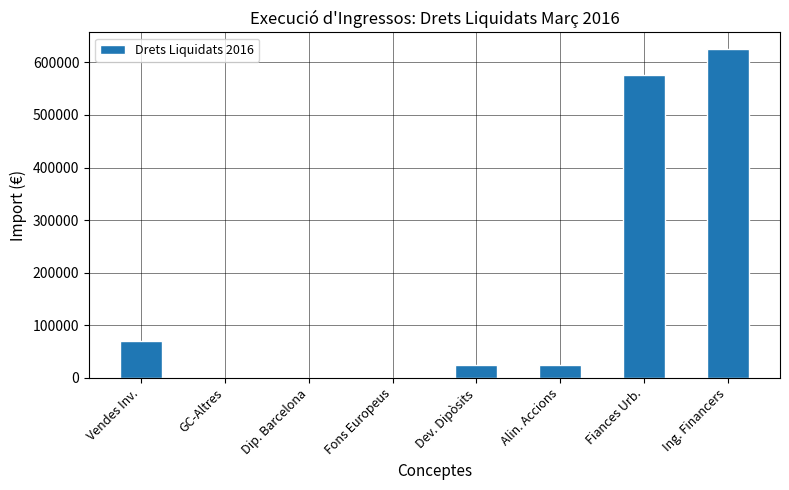

Is it true that the value at Vendes Inv. is 70528.4?

True